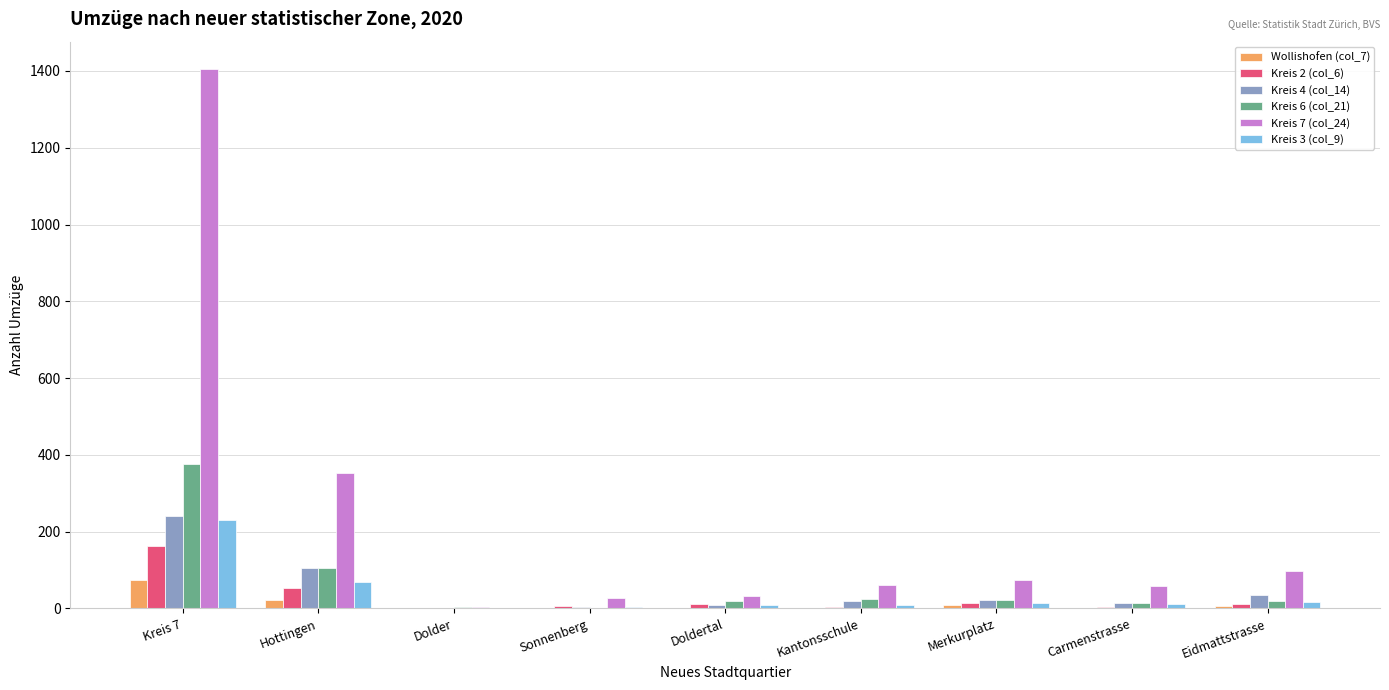

What is the sum of all Kreis 4 (col_14) values?

452